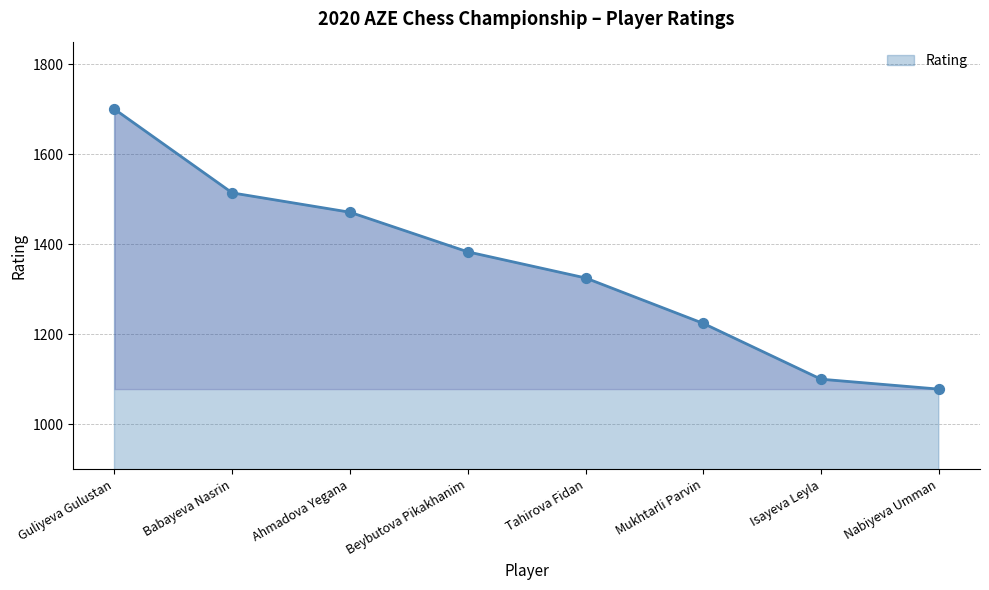

What is the change in value from Babayeva Nasrin to Tahirova Fidan?

-189